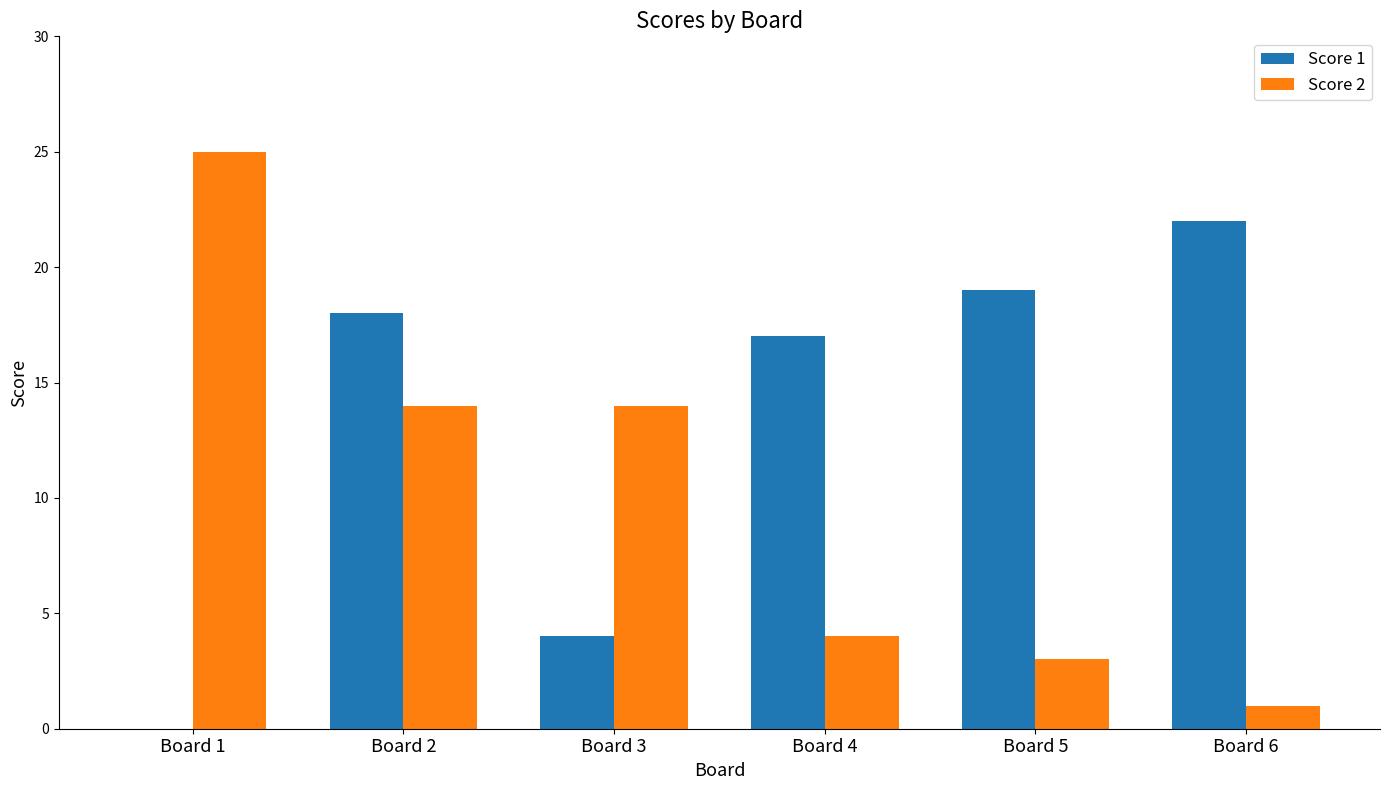

How many positive values does the Score 1 series have?

5